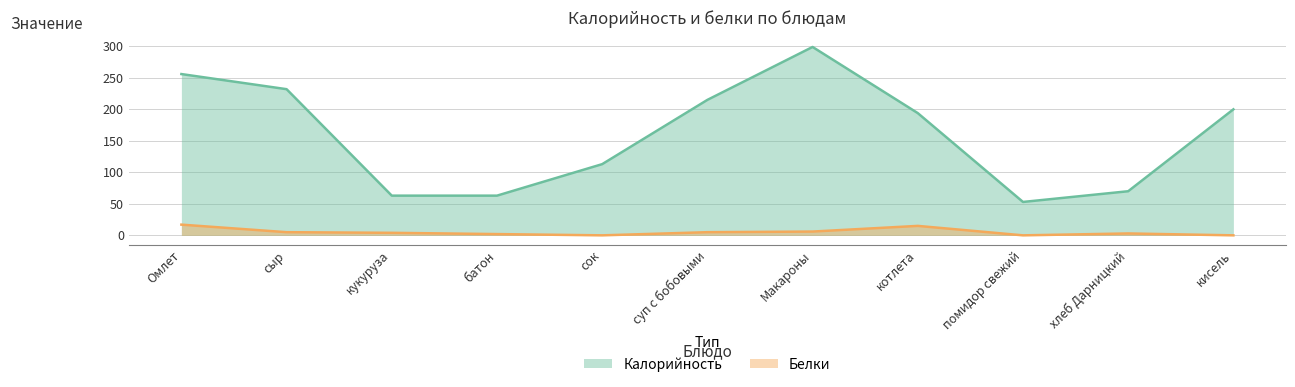

What are all the series names shown in the legend?

Калорийность, Белки